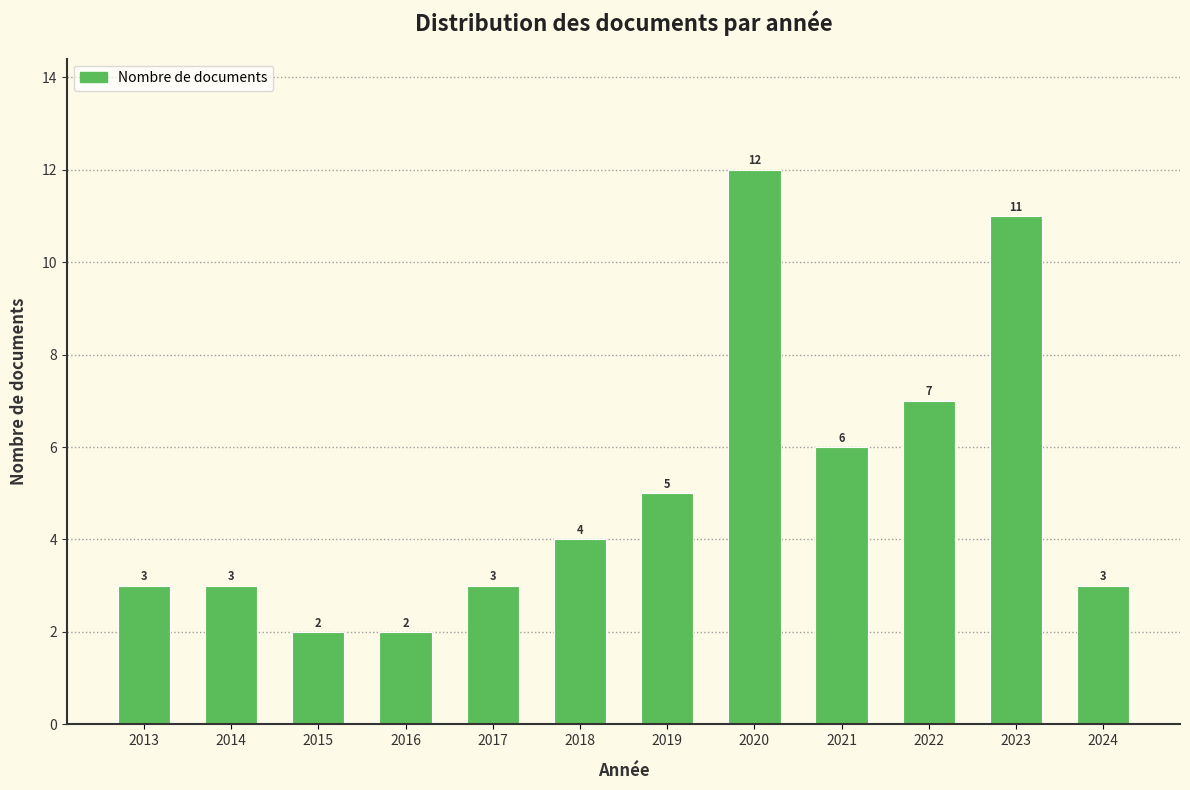

Reading right to left, transcribe all the data shown in this chart.

3	11	7	6	12	5	4	3	2	2	3	3